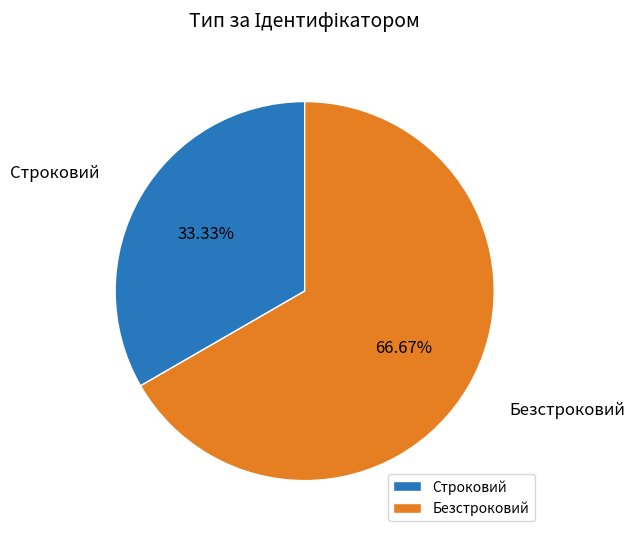

Rank the categories by value from lowest to highest.

Строковий, Безстроковий